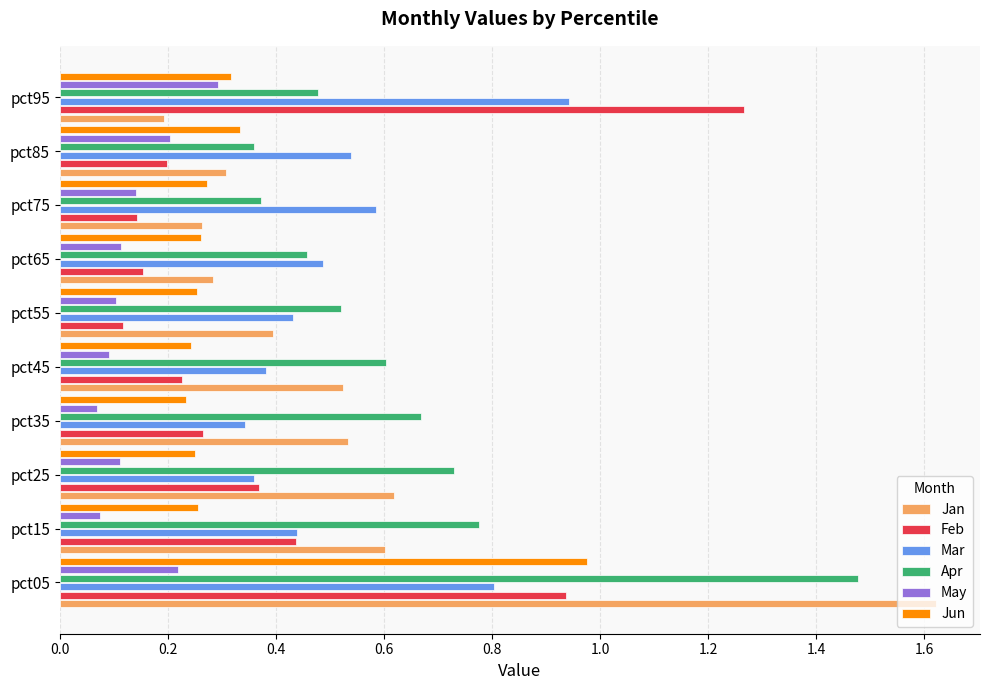

At which label does May reach its peak?

pct95